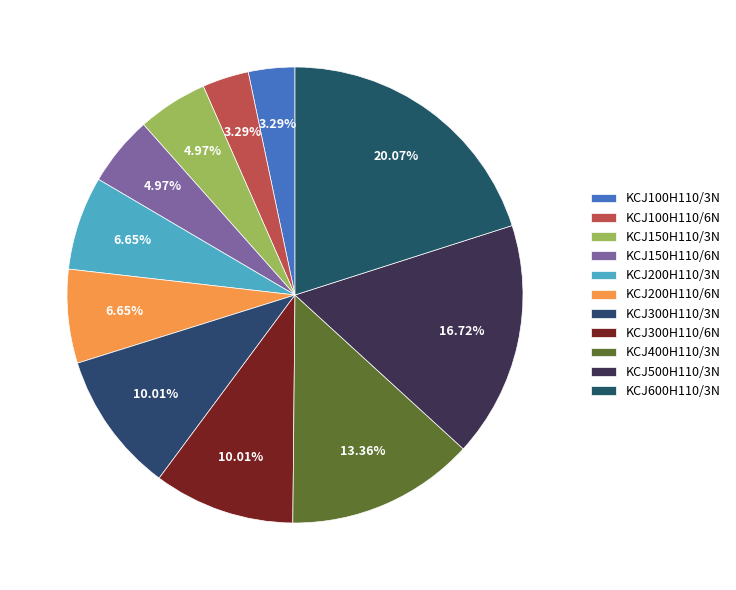

The KCJ200H110/6N slice represents 7% of the pie. True or false?

True